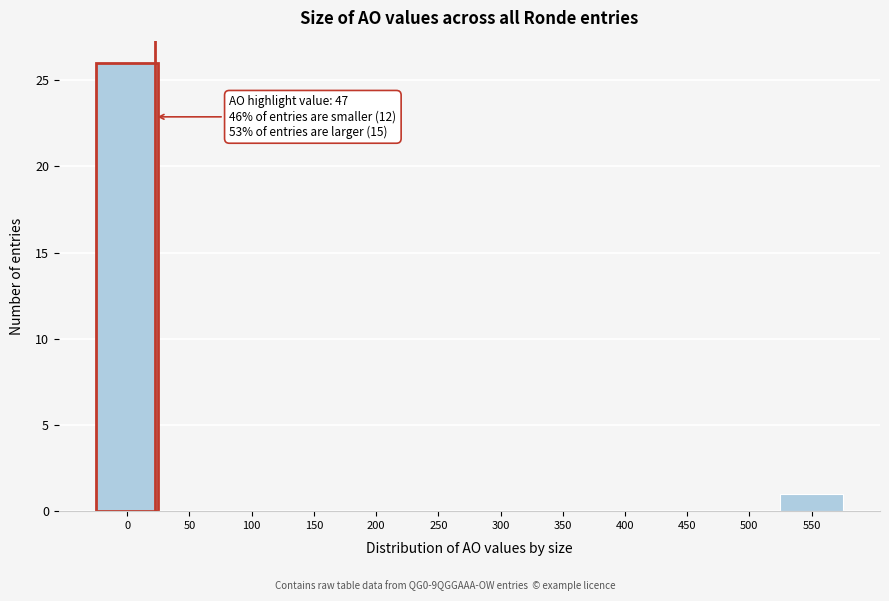

Reading left to right, list all the values displayed in this chart.

0=26	50=0	100=0	150=0	200=0	250=0	300=0	350=0	400=0	450=0	500=0	550=1